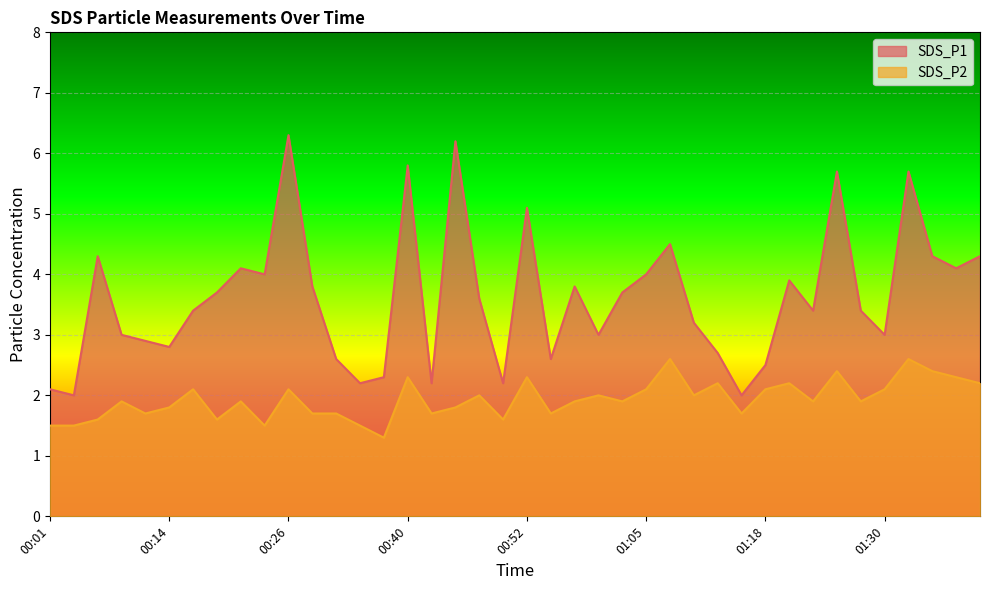

At which label does SDS_P2 reach its minimum?

00:37